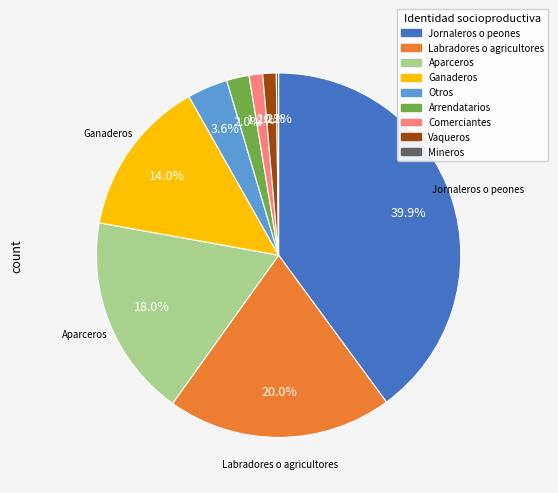

What percentage do Ganaderos and Otros together represent?

17.6%